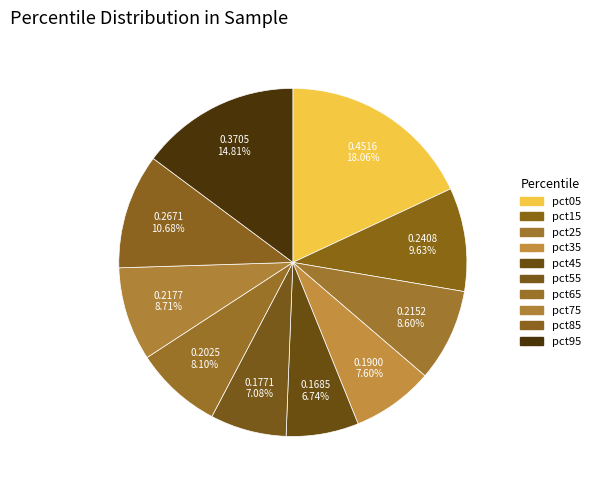

How many slices are in this pie chart?

10